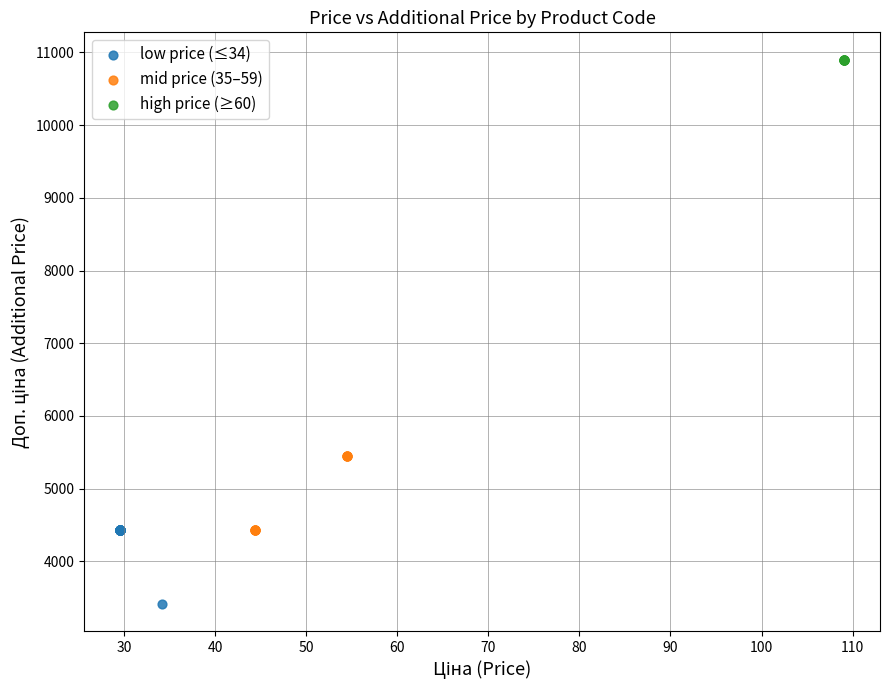

Which series reaches the minimum Y coordinate?

low price (≤34)